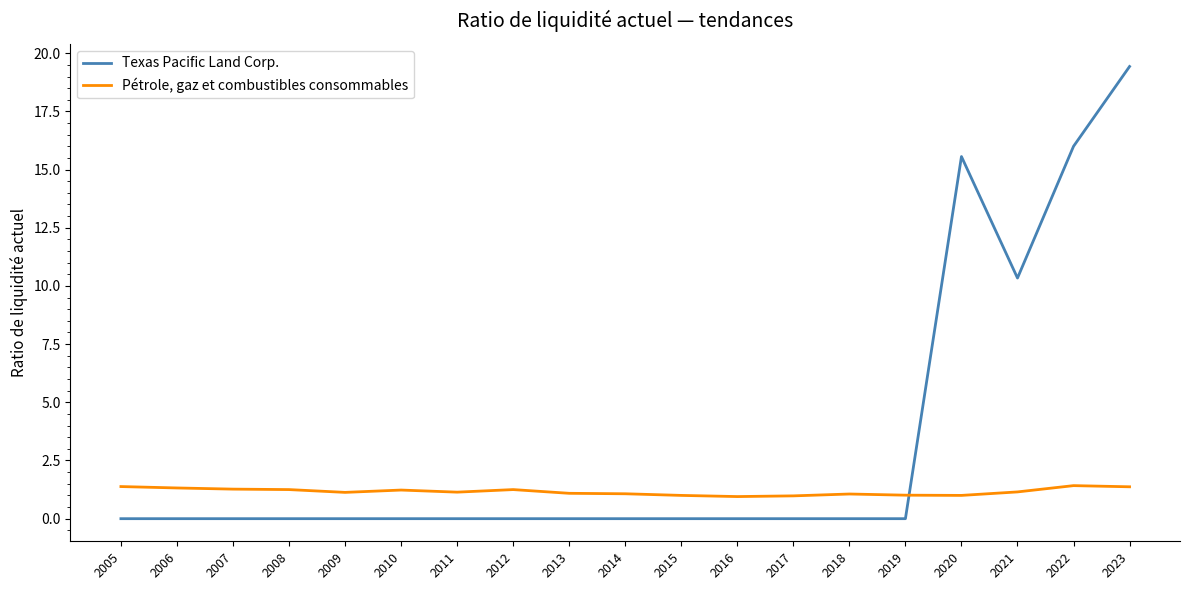

What is the sum of all Pétrole, gaz et combustibles consommables values?

22.1